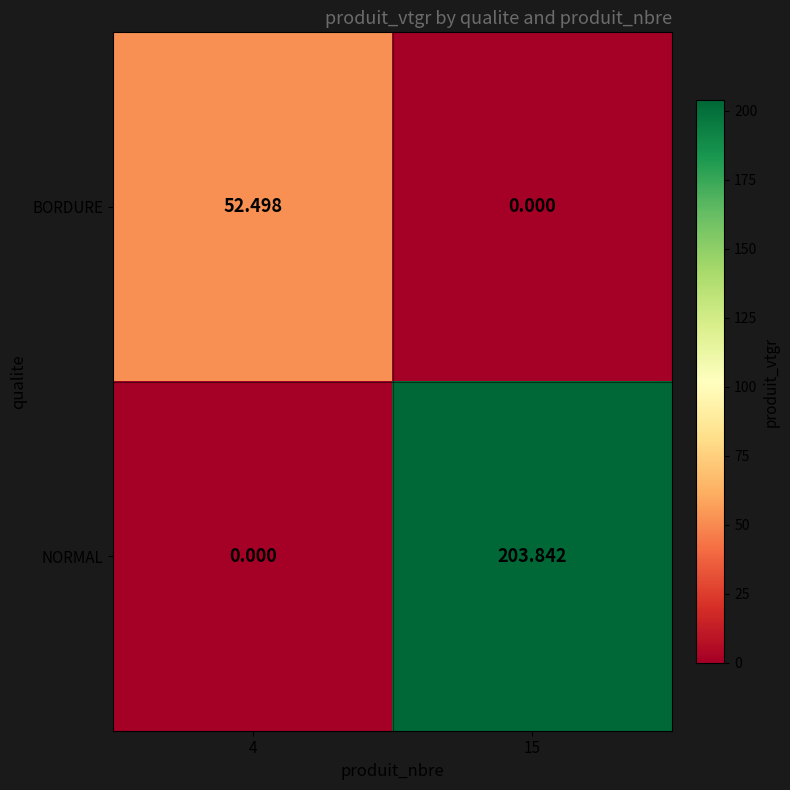

Which series has the largest range (max minus min)?

NORMAL